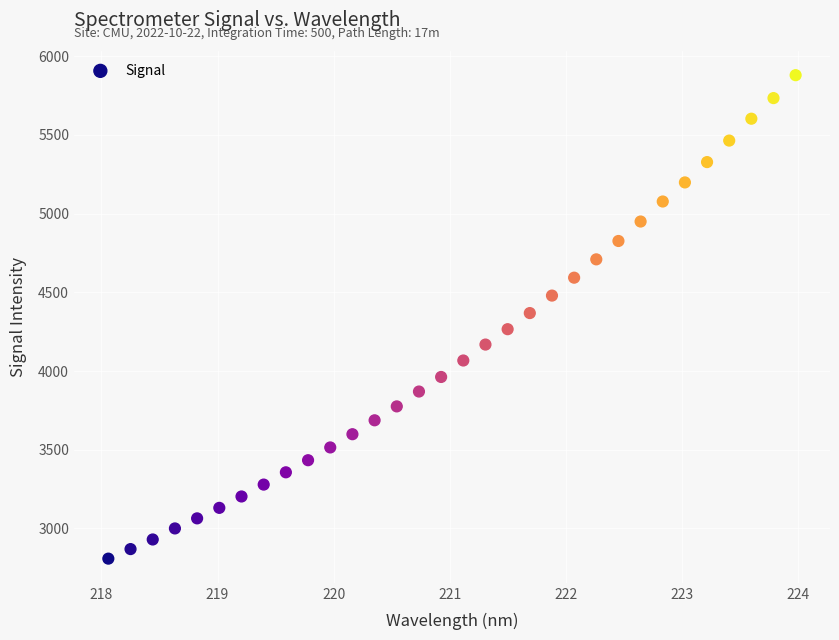

What is the range of X values (max minus min)?

5.9